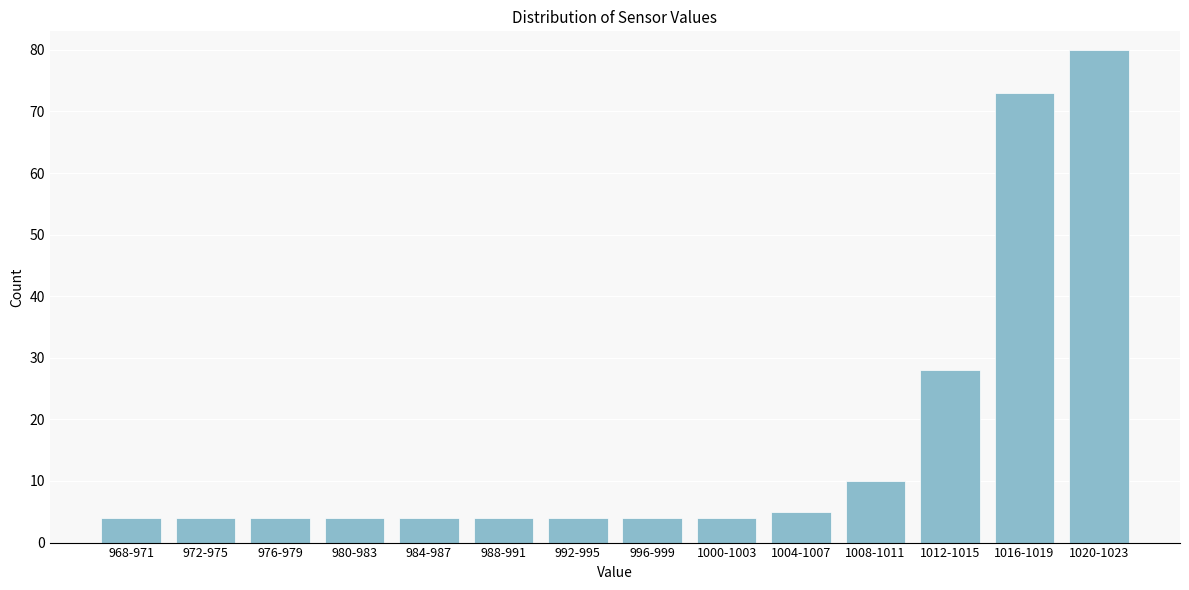

Reading left to right, extract all data points from this chart.

4	4	4	4	4	4	4	4	4	5	10	28	73	80